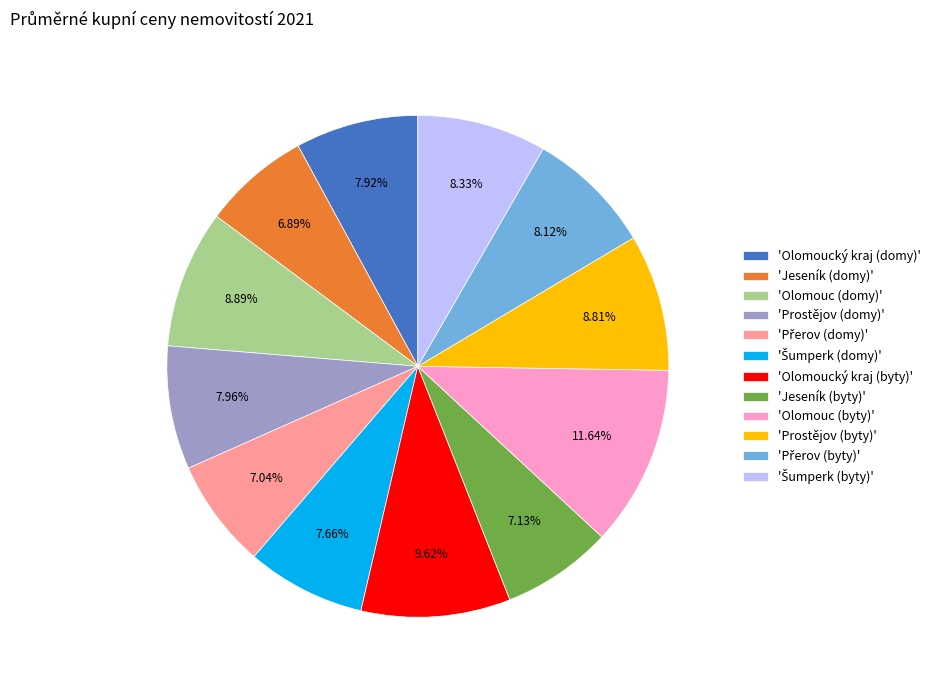

Approximately how many times larger is the value at 'Olomouc (domy)' compared to 'Prostějov (domy)'?

1.1